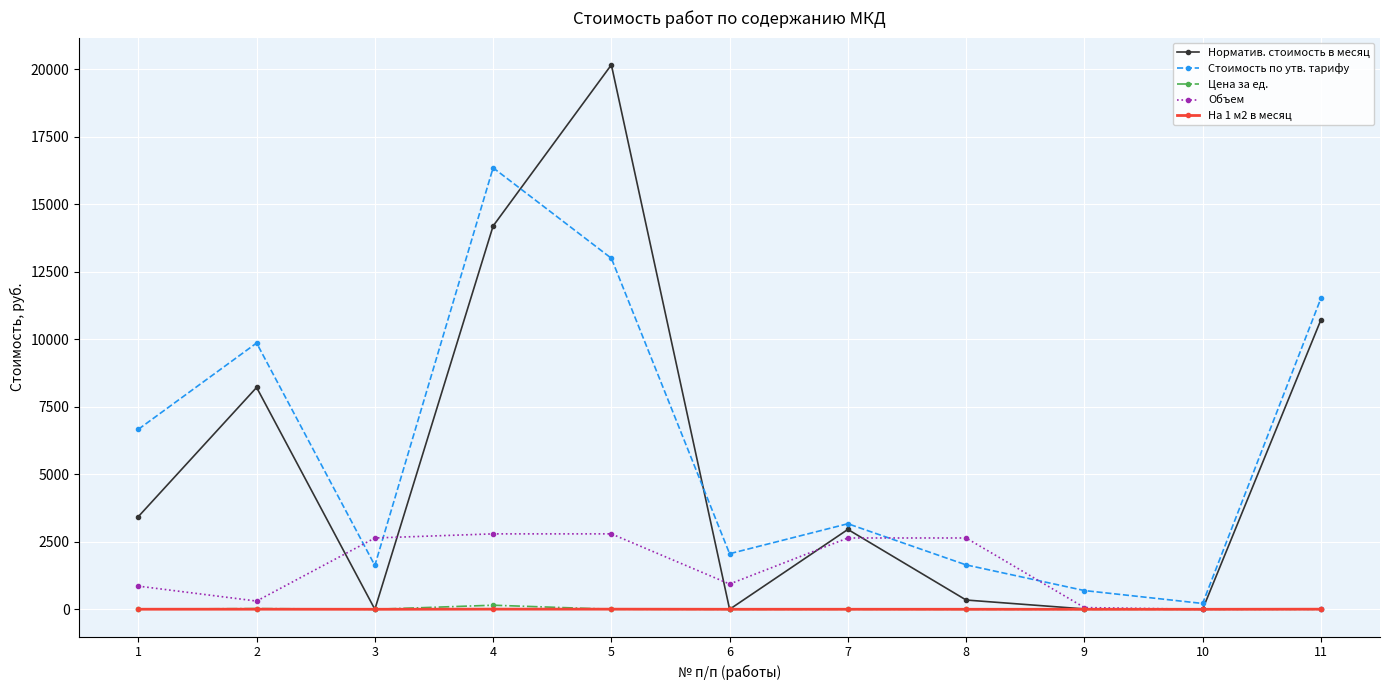

The value of Объем at 6 is 935.8. True or false?

True